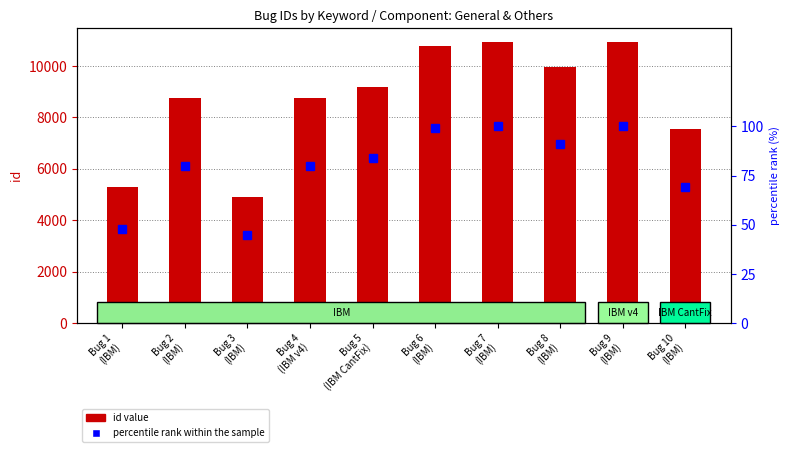

Reading left to right, list all the values displayed in this chart.

id: Bug 1
(IBM)=5291	Bug 2
(IBM)=8759	Bug 3
(IBM)=4887	Bug 4
(IBM v4)=8741	Bug 5
(IBM CantFix)=9201	Bug 6
(IBM)=10778	Bug 7
(IBM)=10916	Bug 8
(IBM)=9964	Bug 9
(IBM)=10924	Bug 10
(IBM)=7530
percentile rank within the sample: Bug 1
(IBM)=48	Bug 2
(IBM)=80	Bug 3
(IBM)=45	Bug 4
(IBM v4)=80	Bug 5
(IBM CantFix)=84	Bug 6
(IBM)=99	Bug 7
(IBM)=100	Bug 8
(IBM)=91	Bug 9
(IBM)=100	Bug 10
(IBM)=69